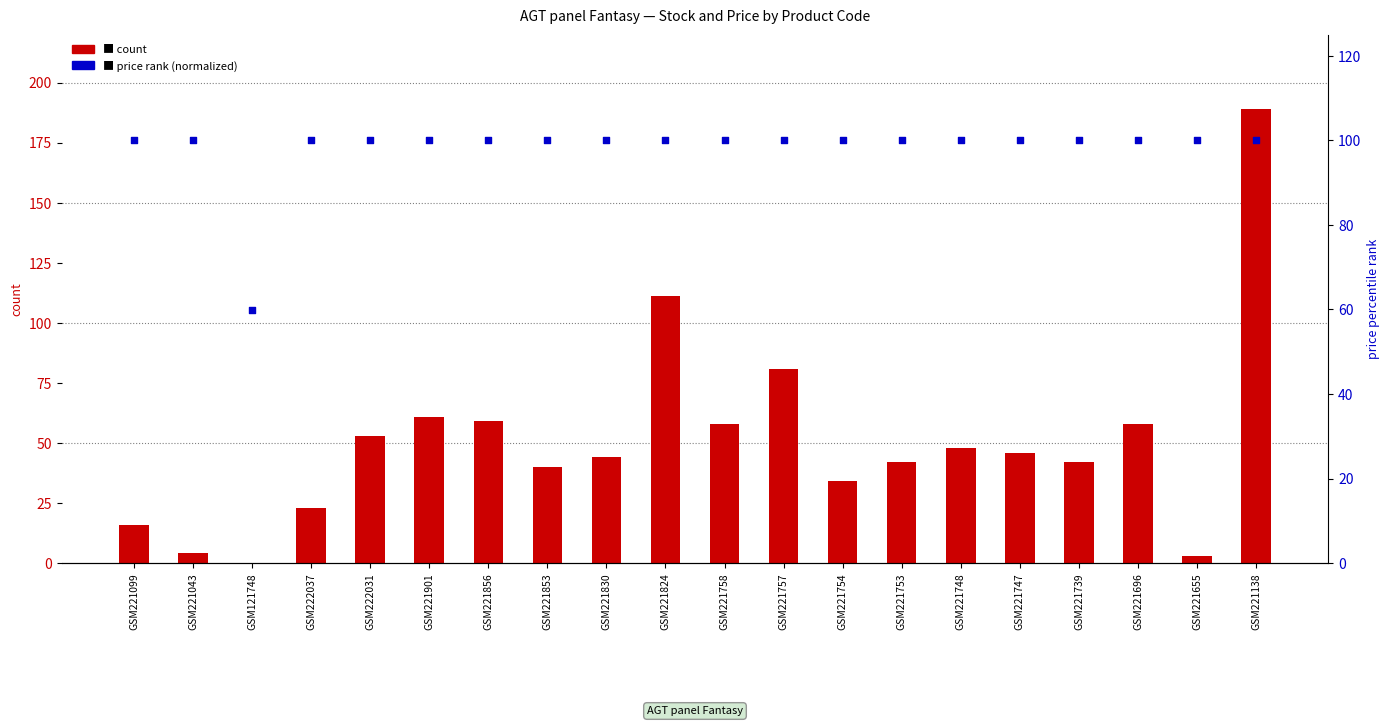

Which series has the widest spread of Y values?

count